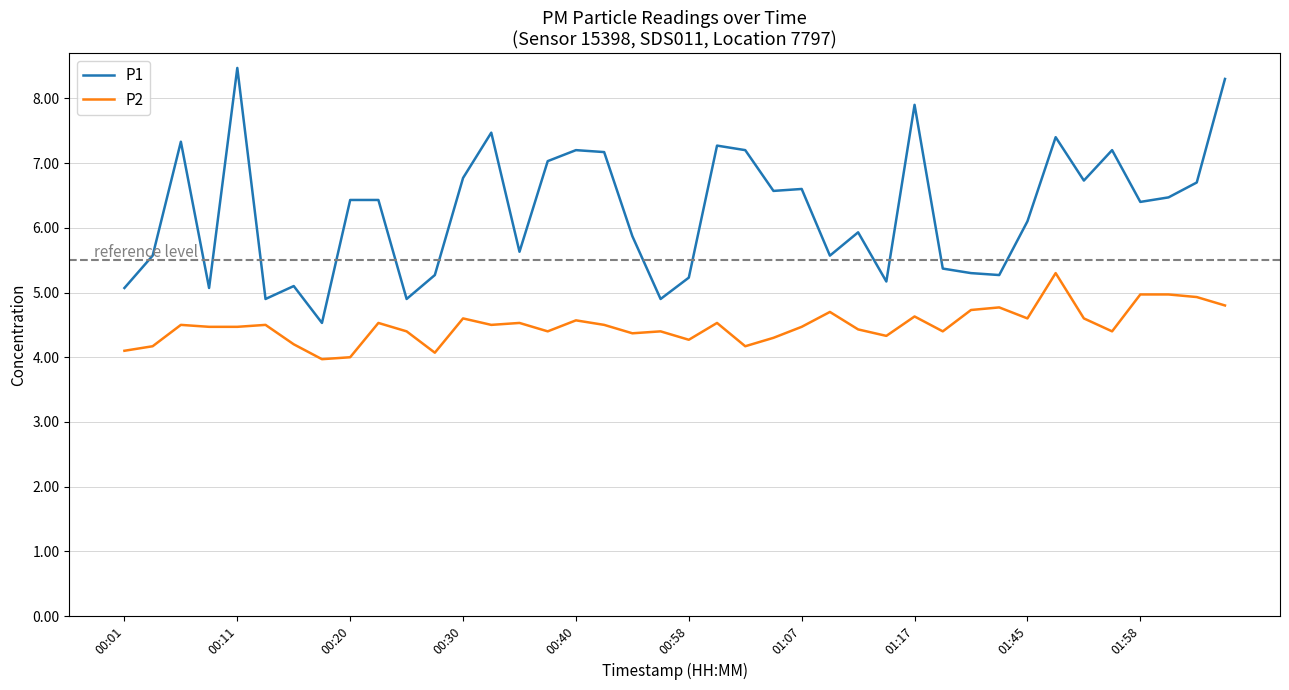

List the series in order of their overall mean, highest first.

P1, P2